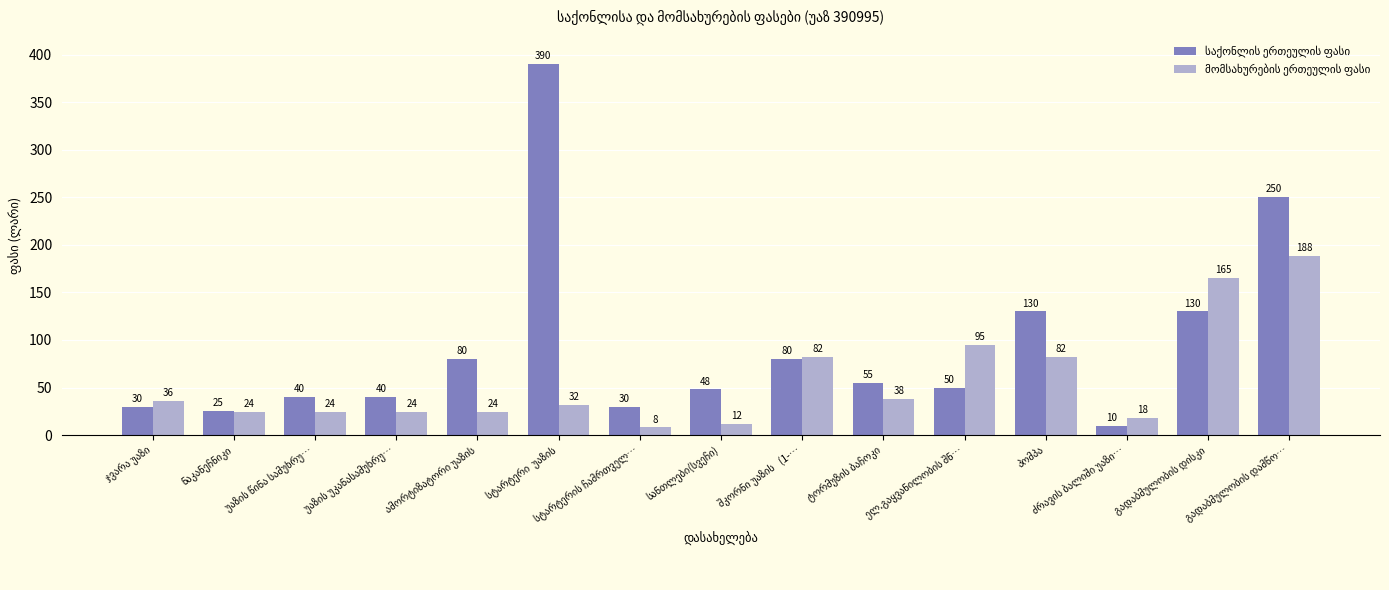

At how many categories does at least one series exceed 56?

7